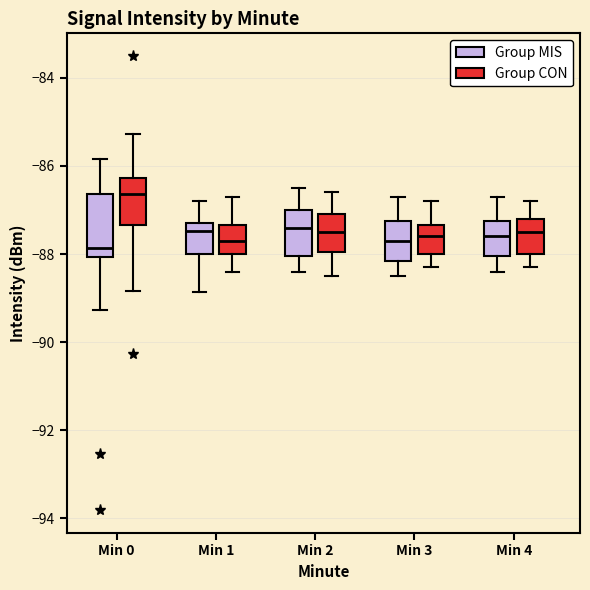

Reading left to right, transcribe this box plot: for each box, give where its median line is, the range the box spans, and where its two whiskers end, as read against the y-axis. The values are not printed on the chart, so give them approximately, as read against the axis.

Min 0 (Group MIS): median -87.8, box -88.0 to -86.6, whiskers -89.2 to -85.8
Min 0 (Group CON): median -86.6, box -87.4 to -86.2, whiskers -88.8 to -85.2
Min 1 (Group MIS): median -87.4 (just below the box's upper edge), box -88.0 to -87.4, whiskers -88.8 to -86.8
Min 1 (Group CON): median -87.6, box -88.0 to -87.4, whiskers -88.4 to -86.6
Min 2 (Group MIS): median -87.4, box -88.0 to -87.0, whiskers -88.4 to -86.4
Min 2 (Group CON): median -87.4, box -88.0 to -87.0, whiskers -88.4 to -86.6
Min 3 (Group MIS): median -87.6, box -88.2 to -87.2, whiskers -88.4 to -86.6
Min 3 (Group CON): median -87.6, box -88.0 to -87.4, whiskers -88.2 to -86.8
Min 4 (Group MIS): median -87.6, box -88.0 to -87.2, whiskers -88.4 to -86.6
Min 4 (Group CON): median -87.4, box -88.0 to -87.2, whiskers -88.2 to -86.8